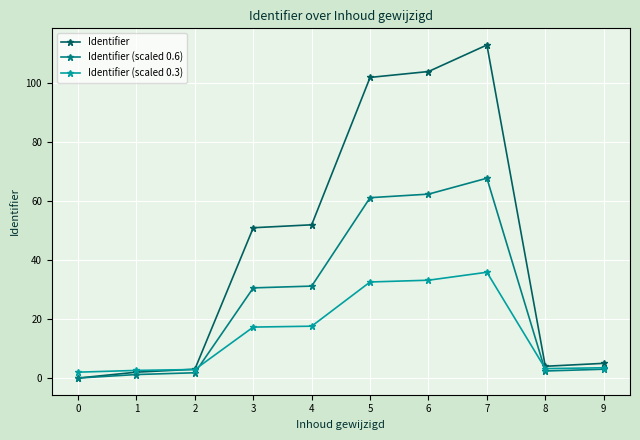

Is the value of Identifier (scaled 0.3) at 9 greater than the value of Identifier (scaled 0.6) at 7?

No